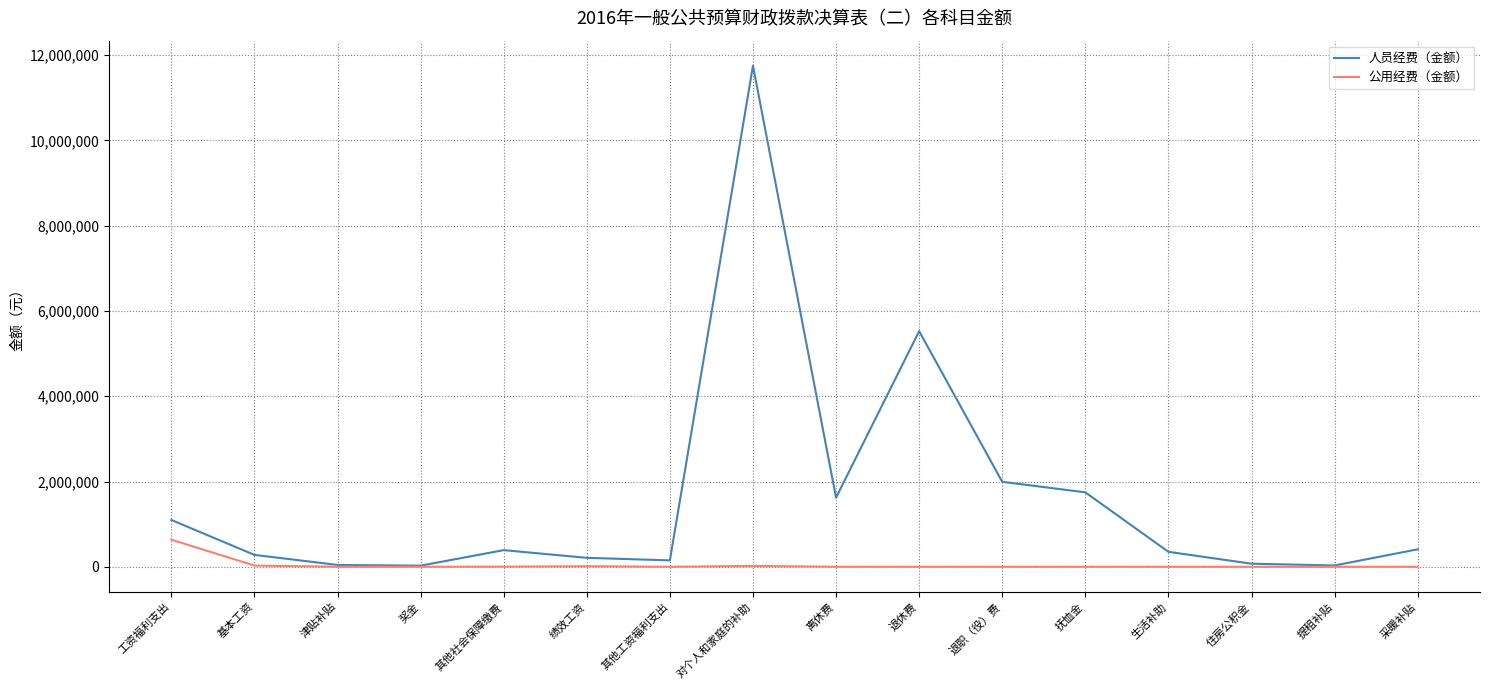

What are all the series names shown in the legend?

人员经费（金额）, 公用经费（金额）